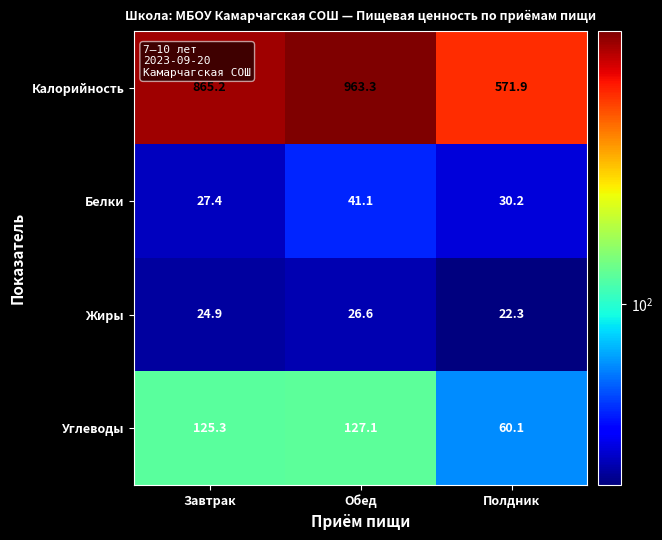

How many data points in Жиры are less than 24?

1